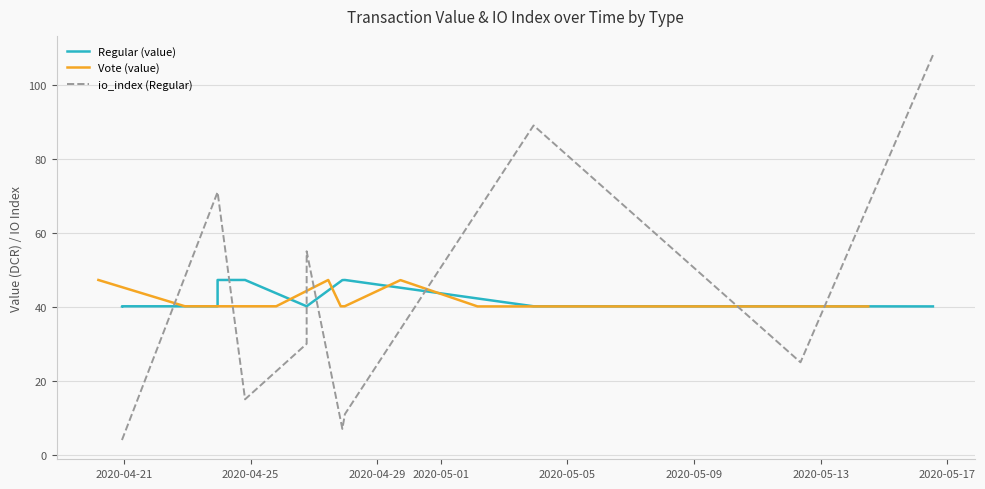

Rank the series by their maximum value, from lowest to highest.

Regular (value), Vote (value), io_index (Regular)